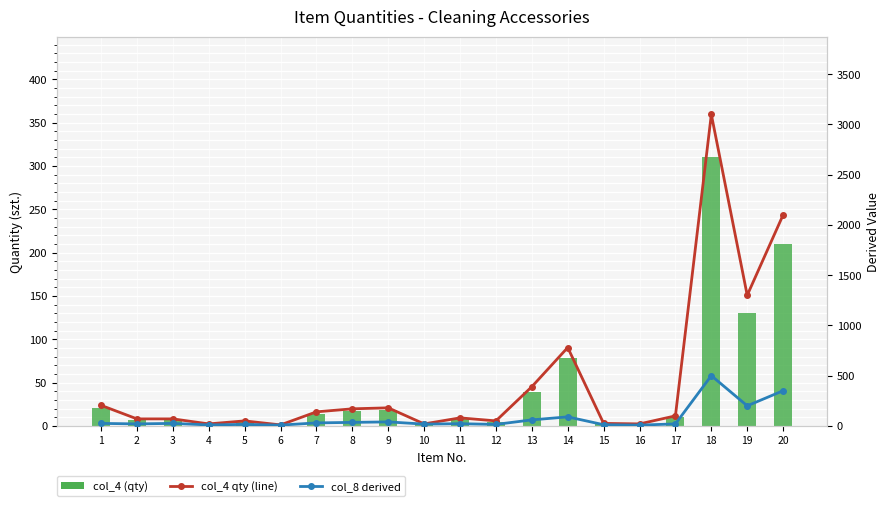

What is the sum of all col_4 (qty line) values?

8880.0